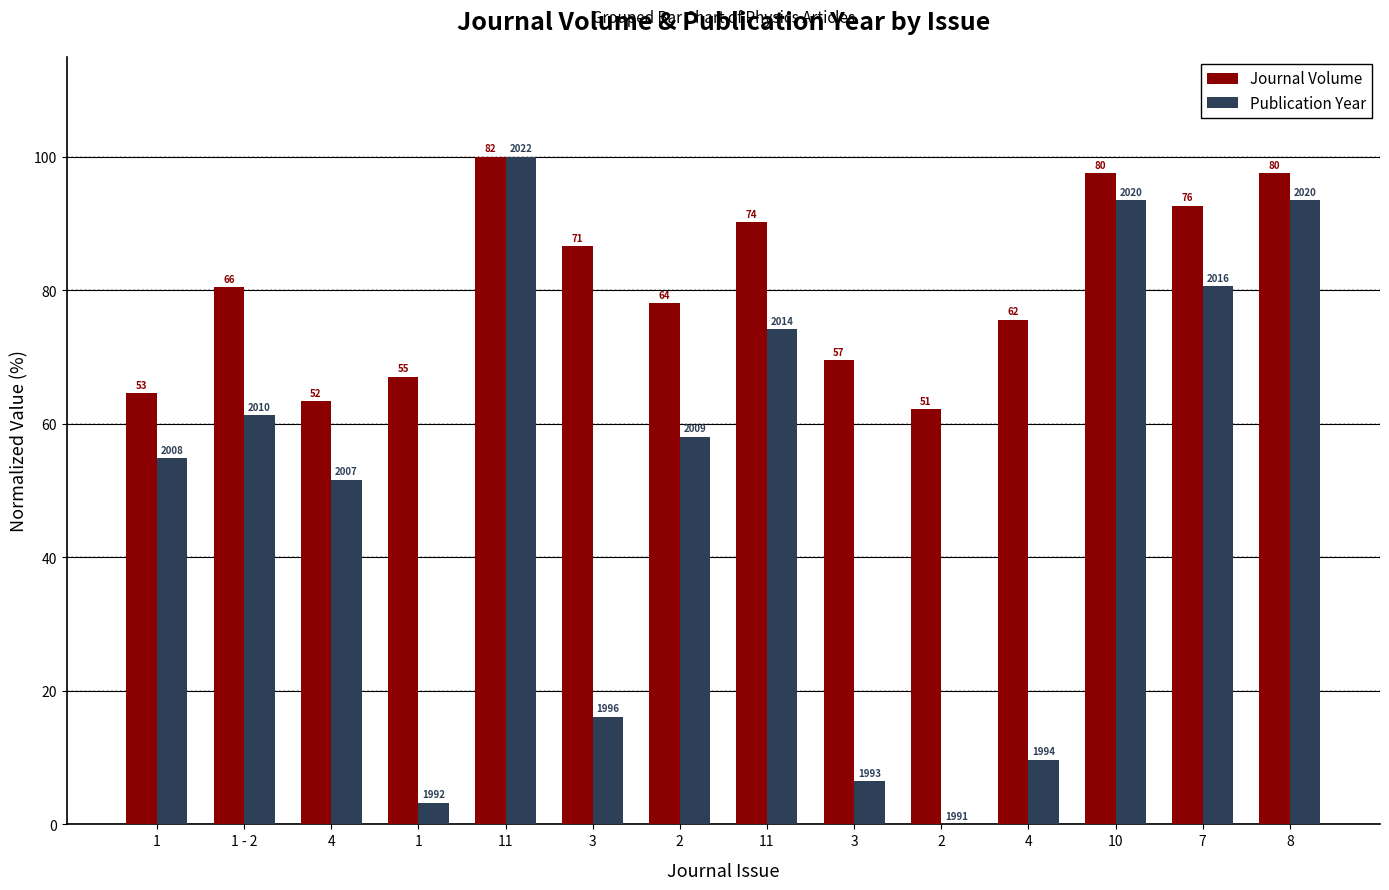

Does the chart contain stacked bars?

No